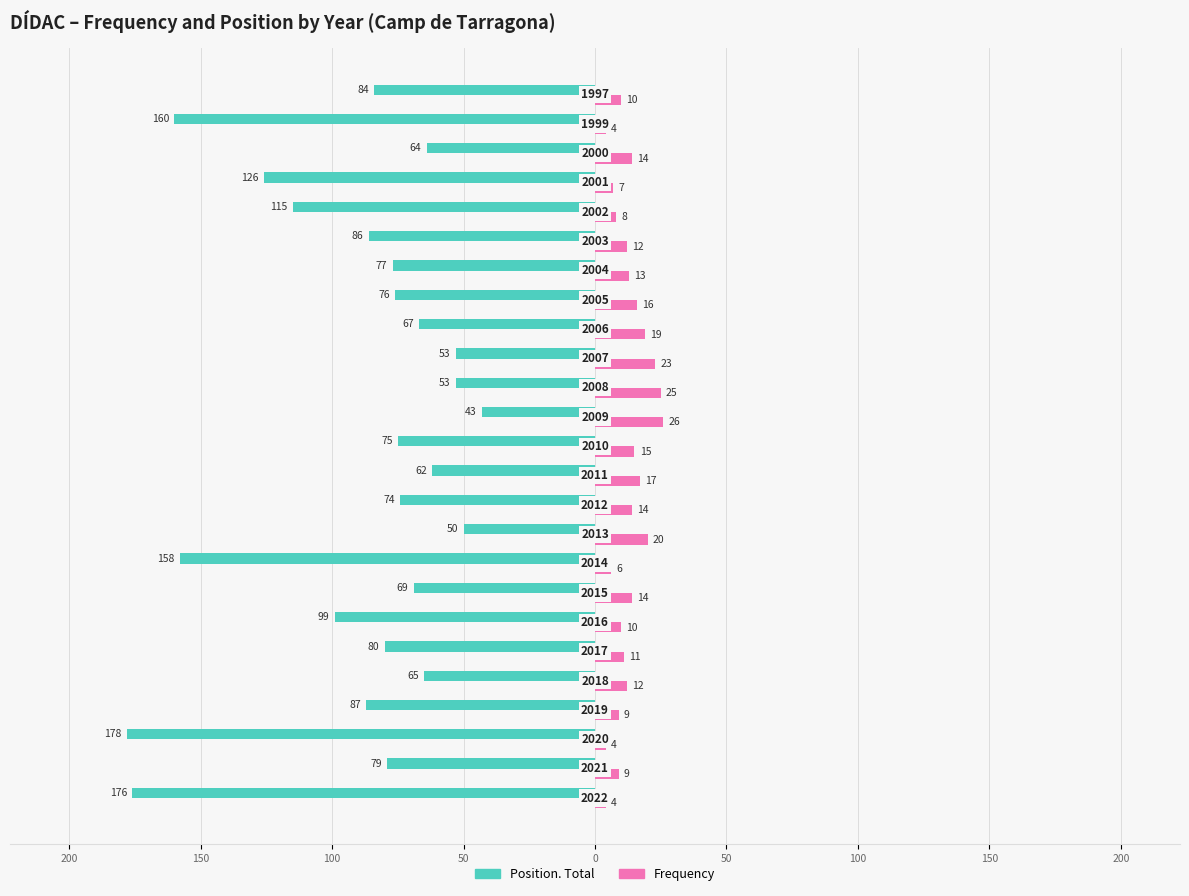

What are all the series names shown in the legend?

Position. Total, Frequency